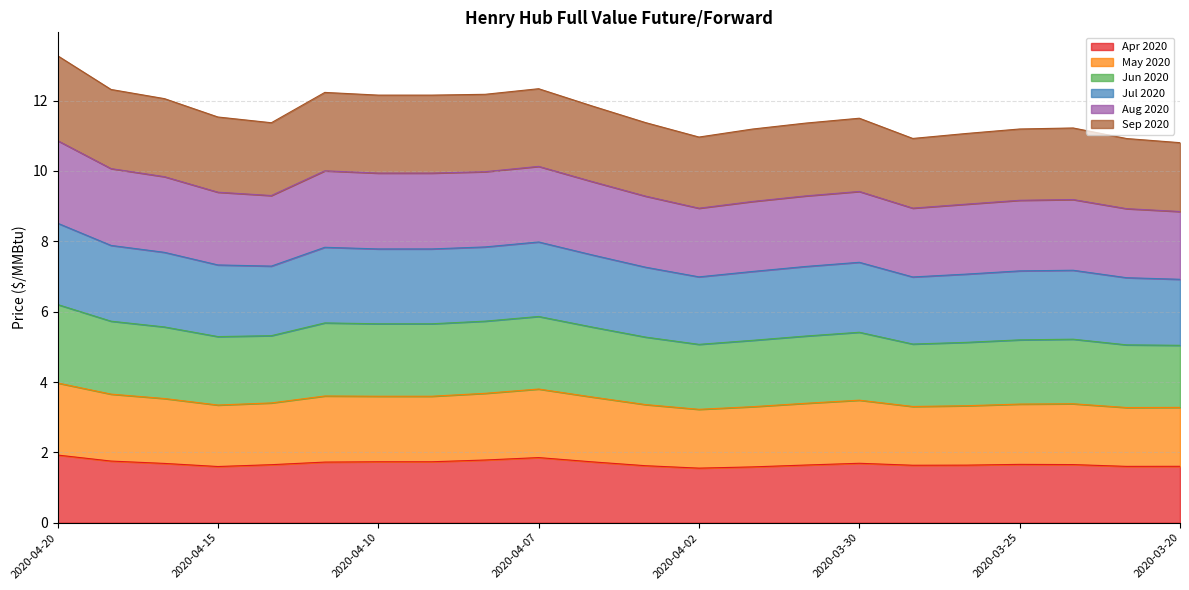

True or false: May 2020 and Jul 2020 cross at least once.

False